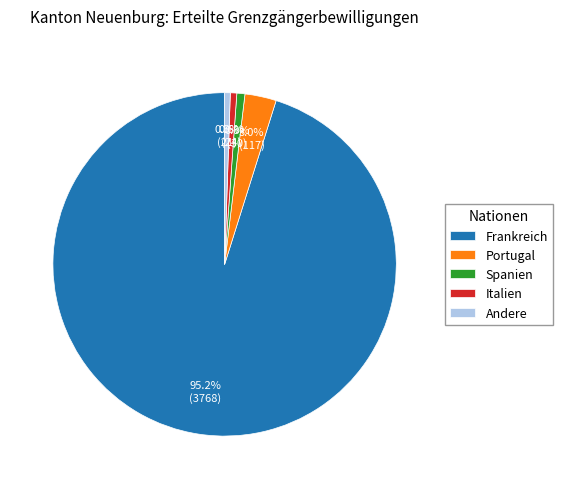

Combined, do Andere and Frankreich account for over 50%?

Yes